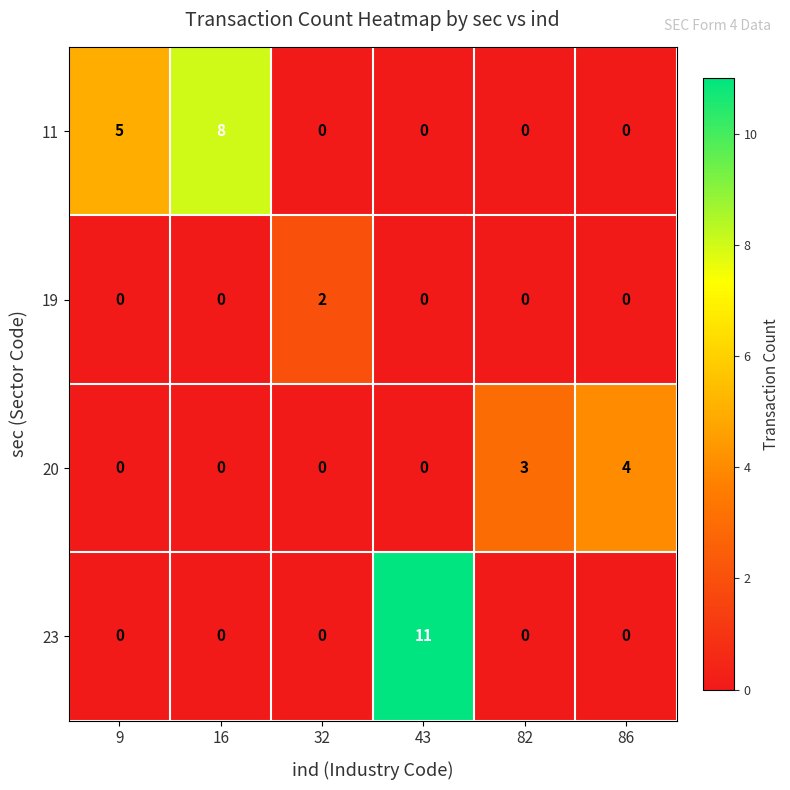

List the series in order of their overall mean, highest first.

11, 23, 20, 19